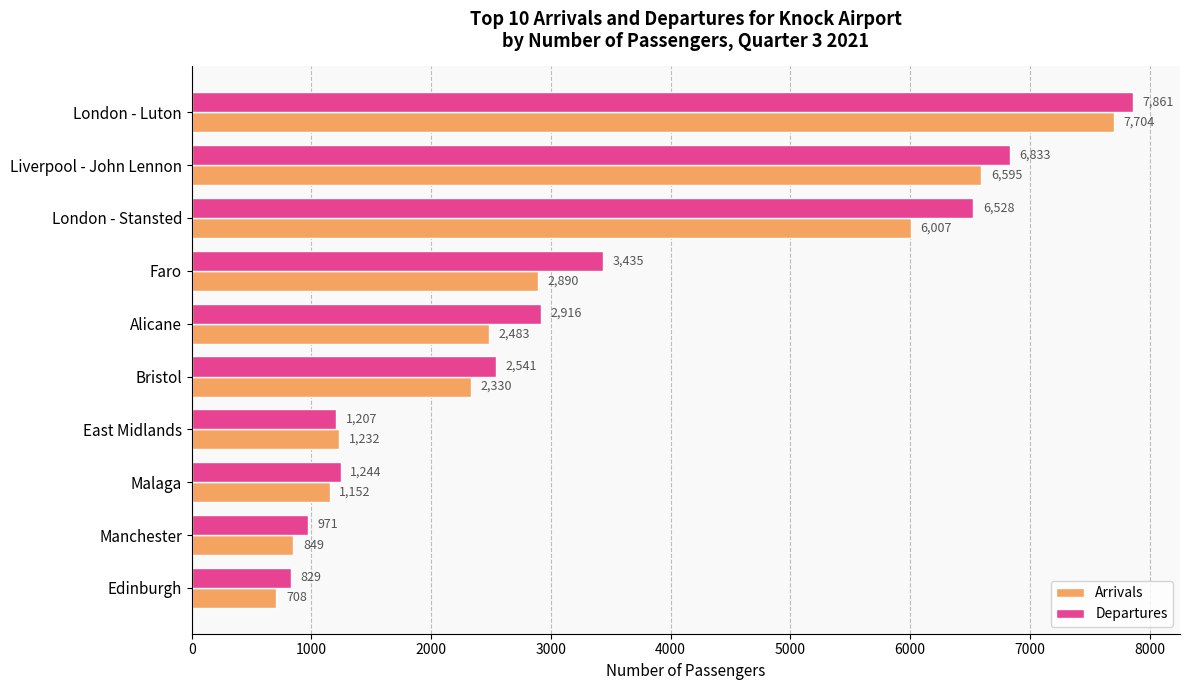

The value of Arrivals at East Midlands is 1669. True or false?

False